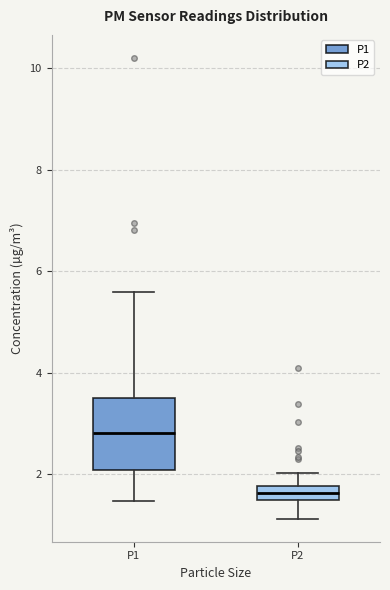

Which box has the highest median line?

P1